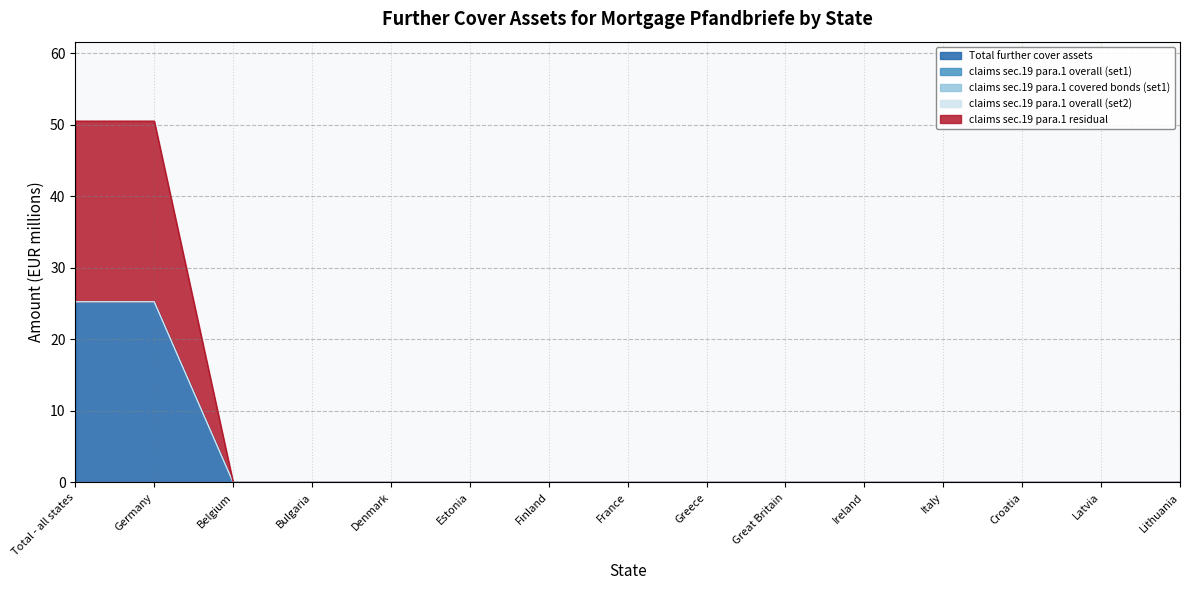

Between Belgium and Latvia, which series saw the biggest shift?

Total further cover assets